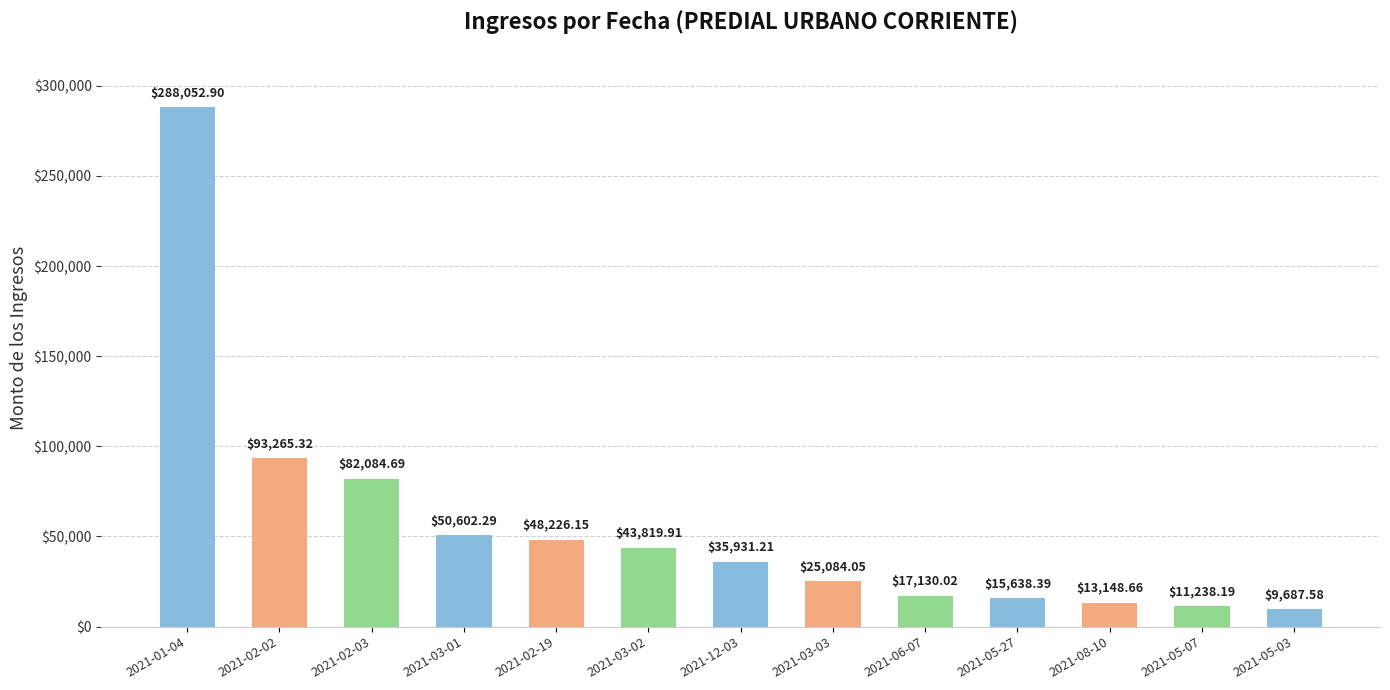

What is the sum of the values at 2021-06-07 and 2021-02-19?

65356.2